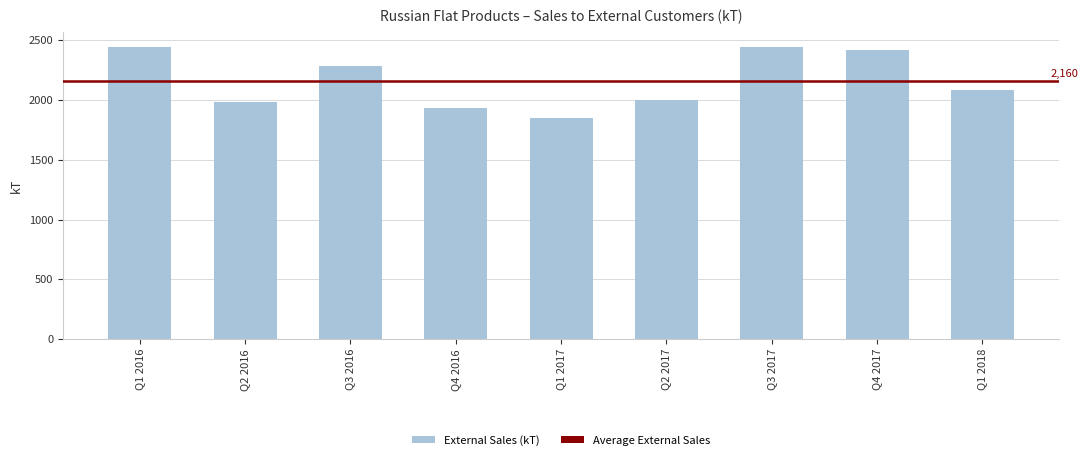

What is the greatest value displayed?

2442.8